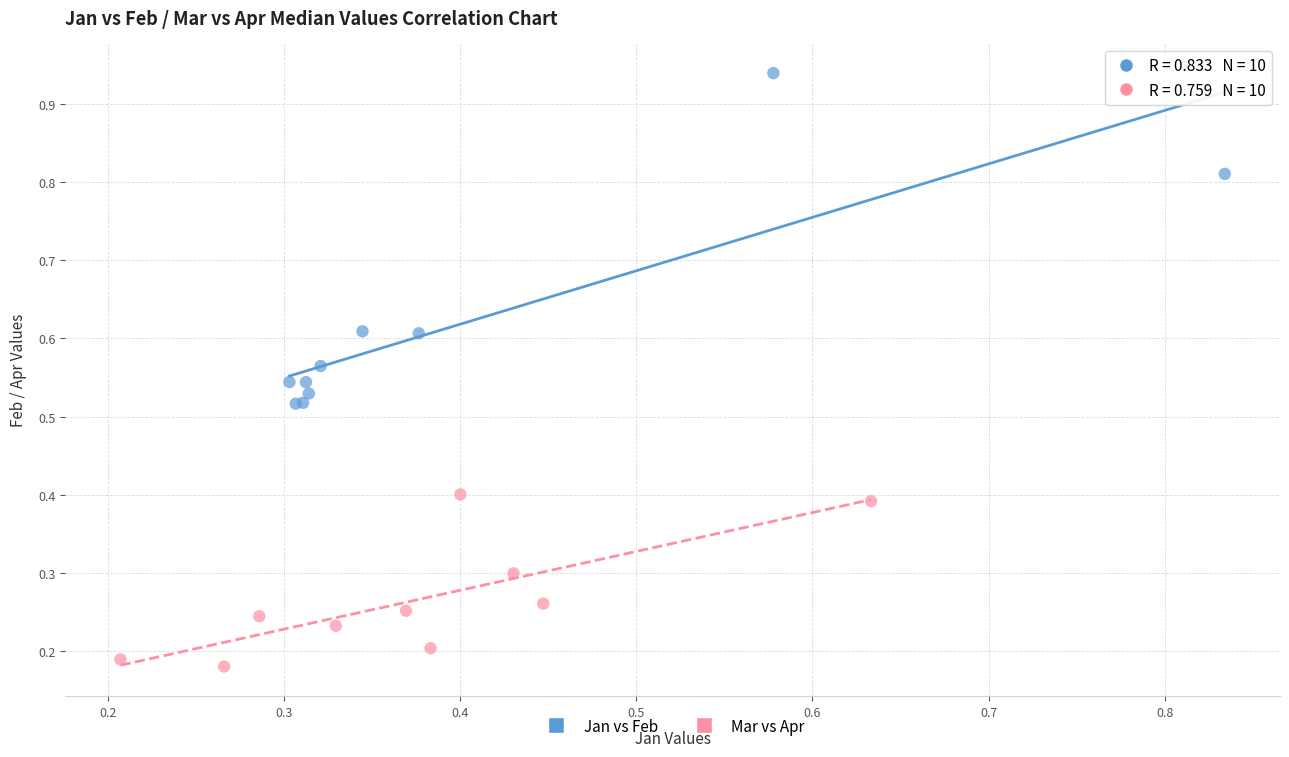

Which series has the widest spread of Y values?

Jan vs Feb